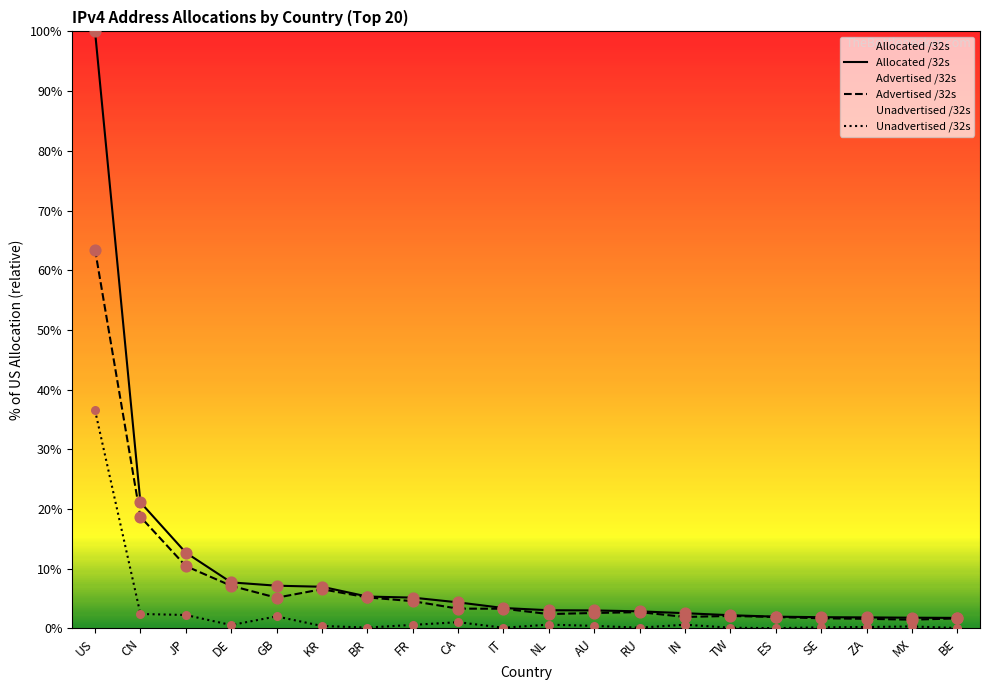

At which category is the sum across all series the highest?

US